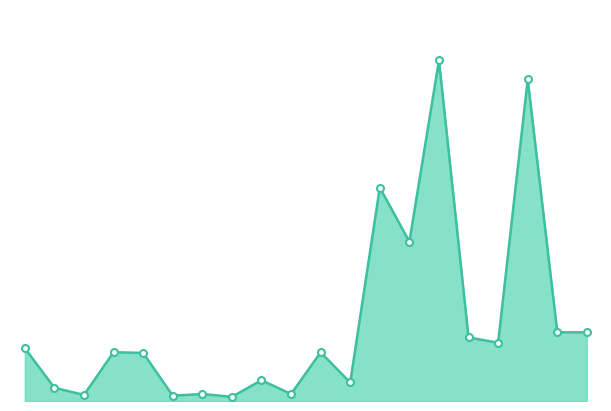

What is the value of the 3rd point from the left?

4600